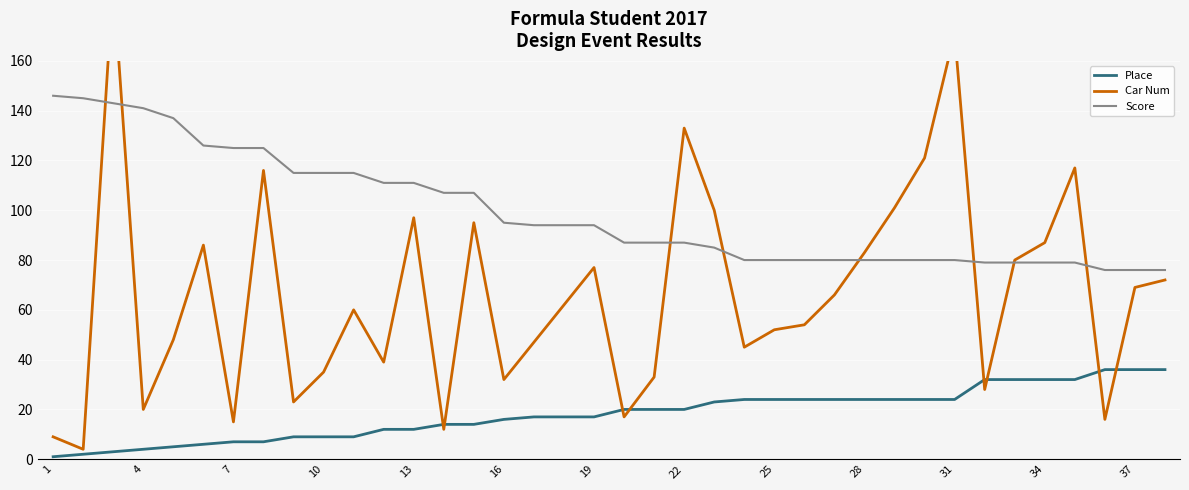

True or false: Car Num and Score intersect in this chart.

True